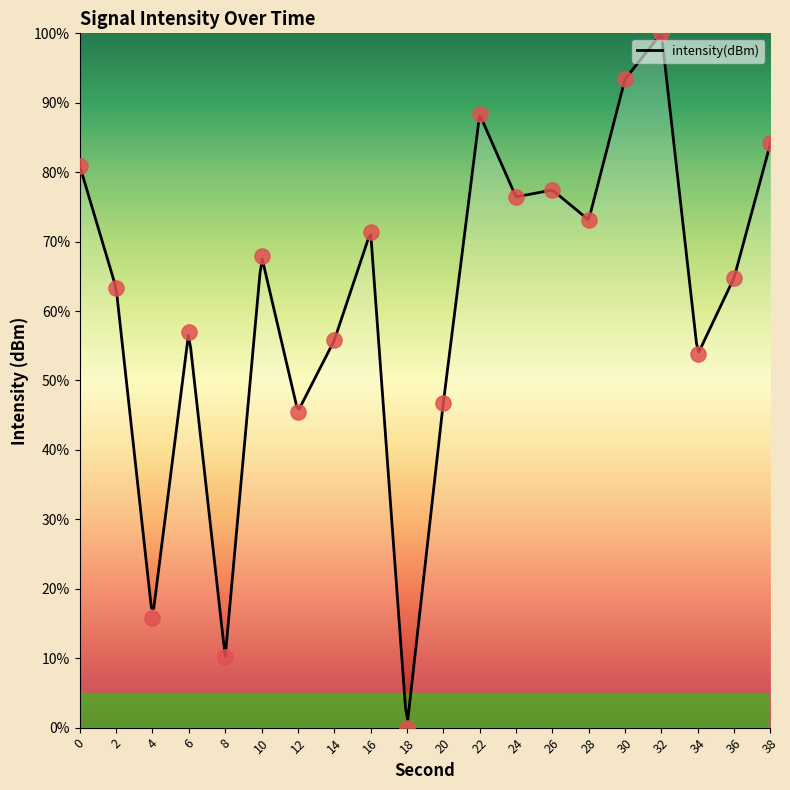

What is the change in value from 10 to 16?

+3.5